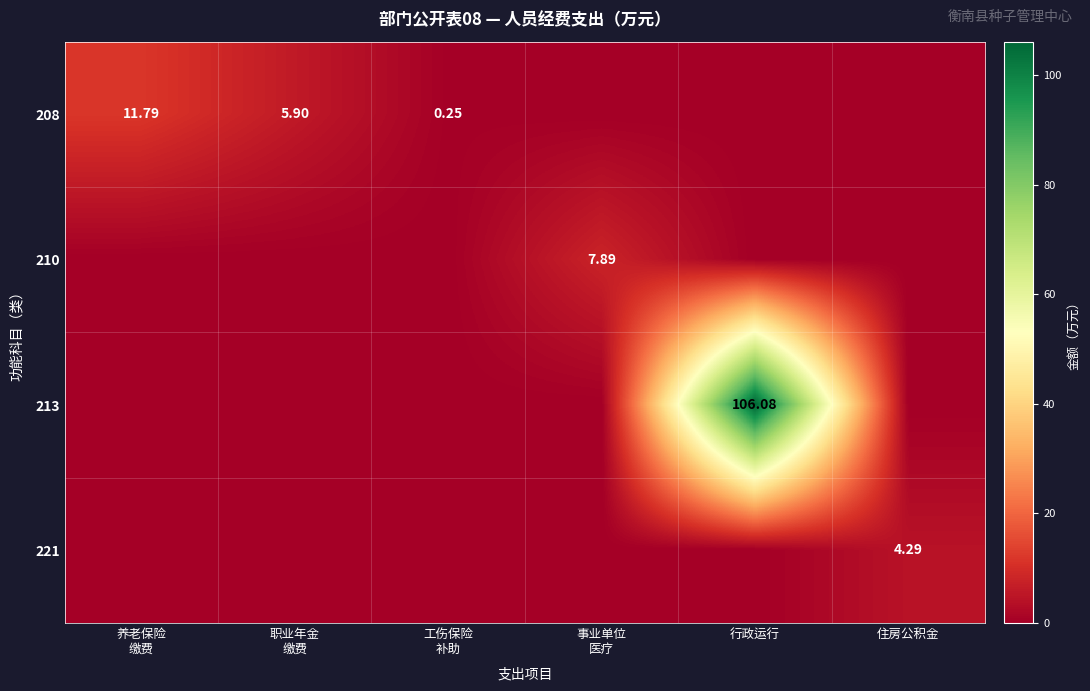

What is the difference between the highest and lowest values at 住房公积金?

4.3